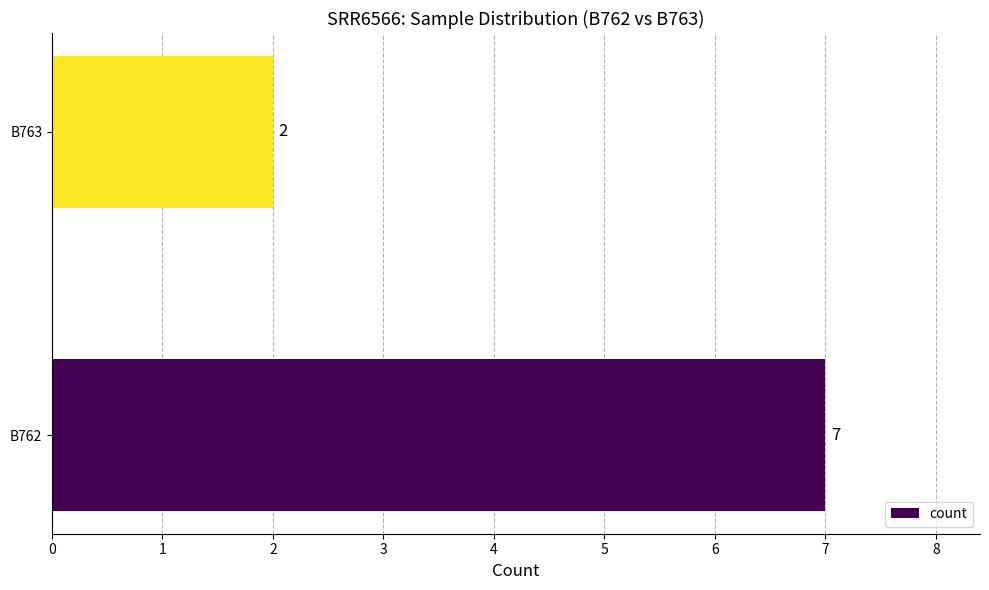

Reading top to bottom, what are all the values shown in this chart?

B763=2	B762=7